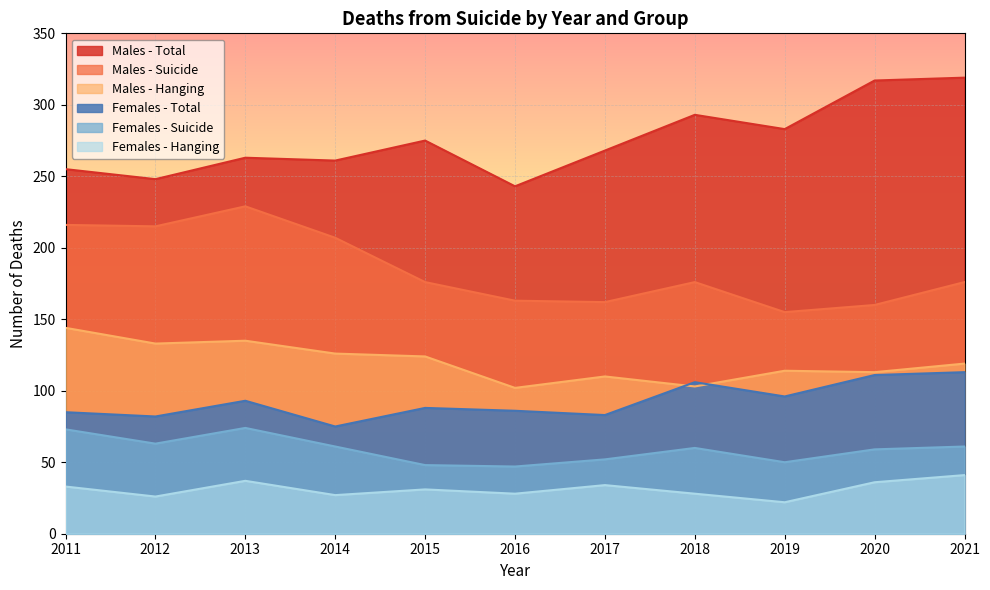

The value of Females - Total at 2014 is 75. True or false?

True